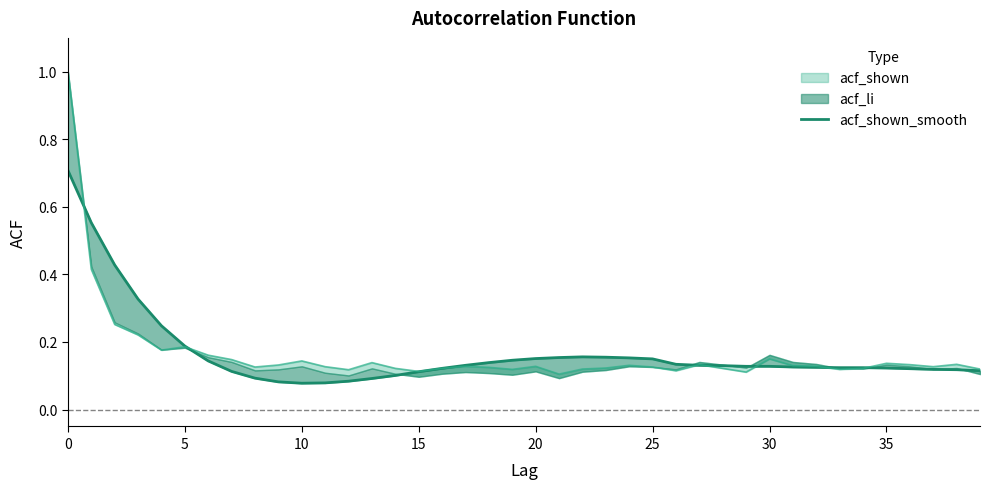

What is the average value?

0.2